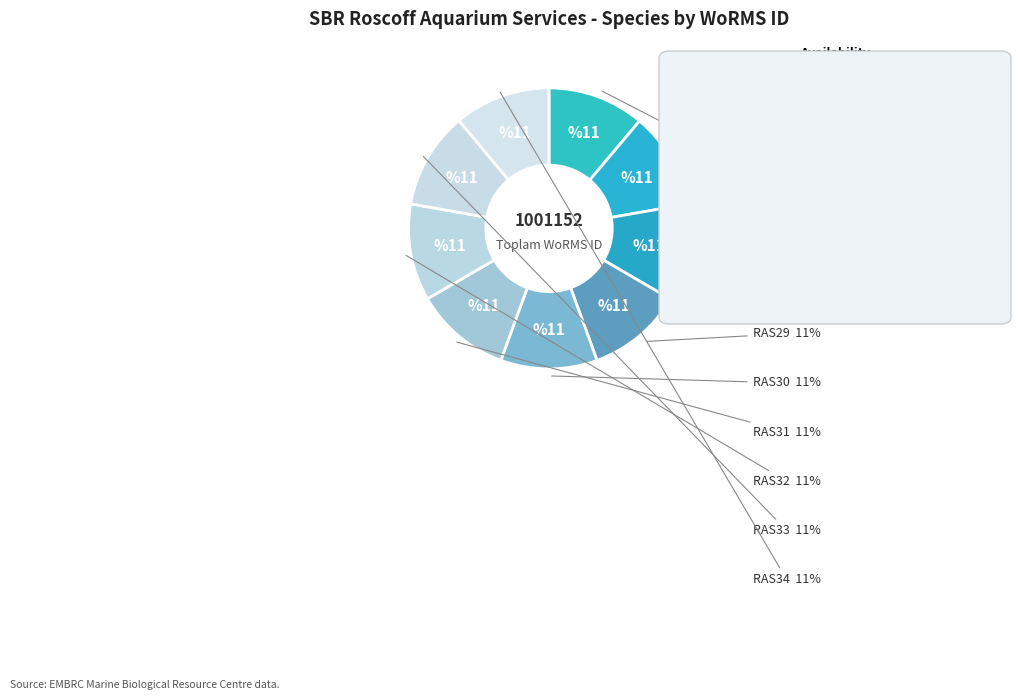

What is the change in value from RAS26 to RAS32?

+24